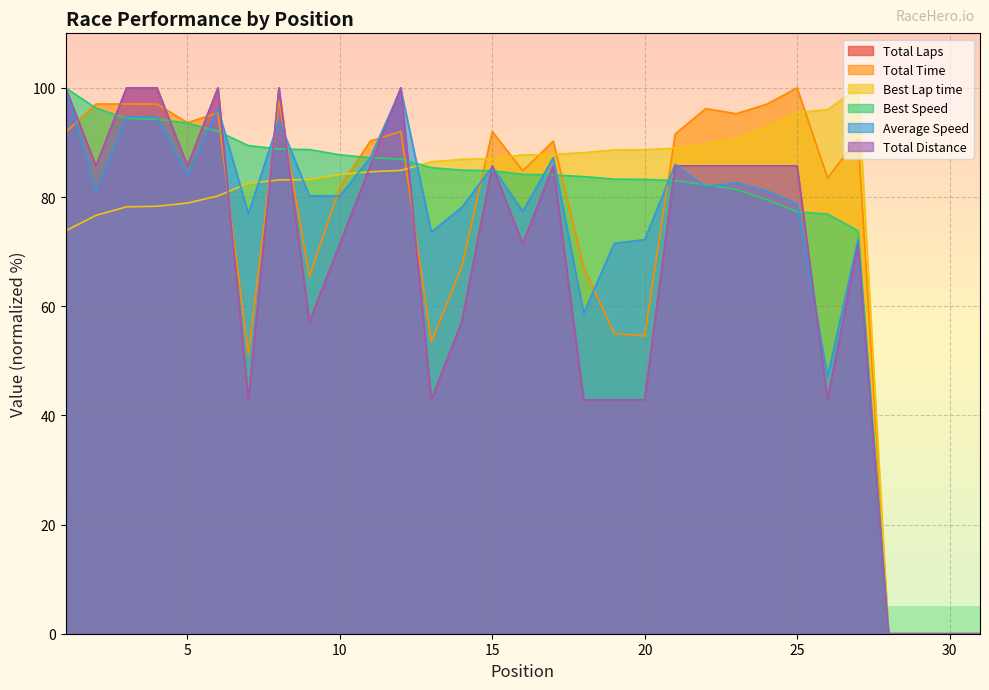

Where does the Best Lap time series first go above 84?

10